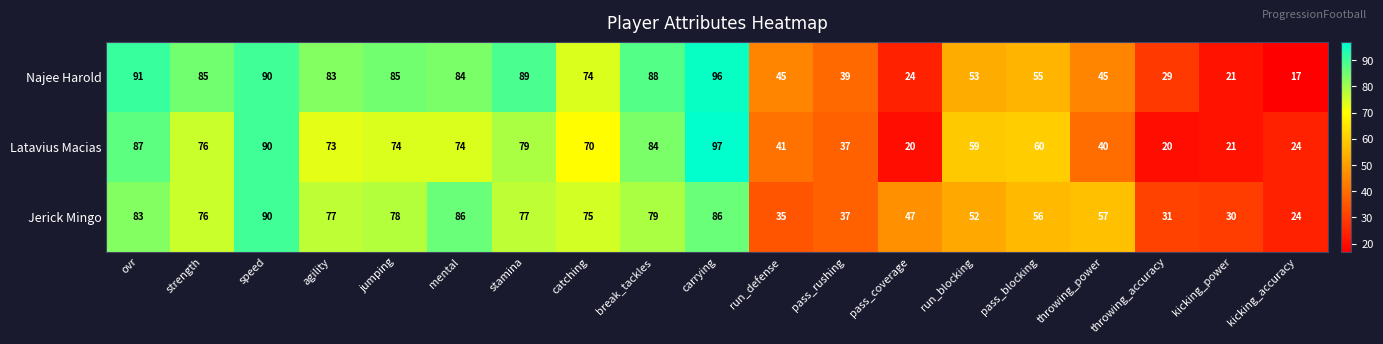

What is the minimum value for Latavius Macias?

20